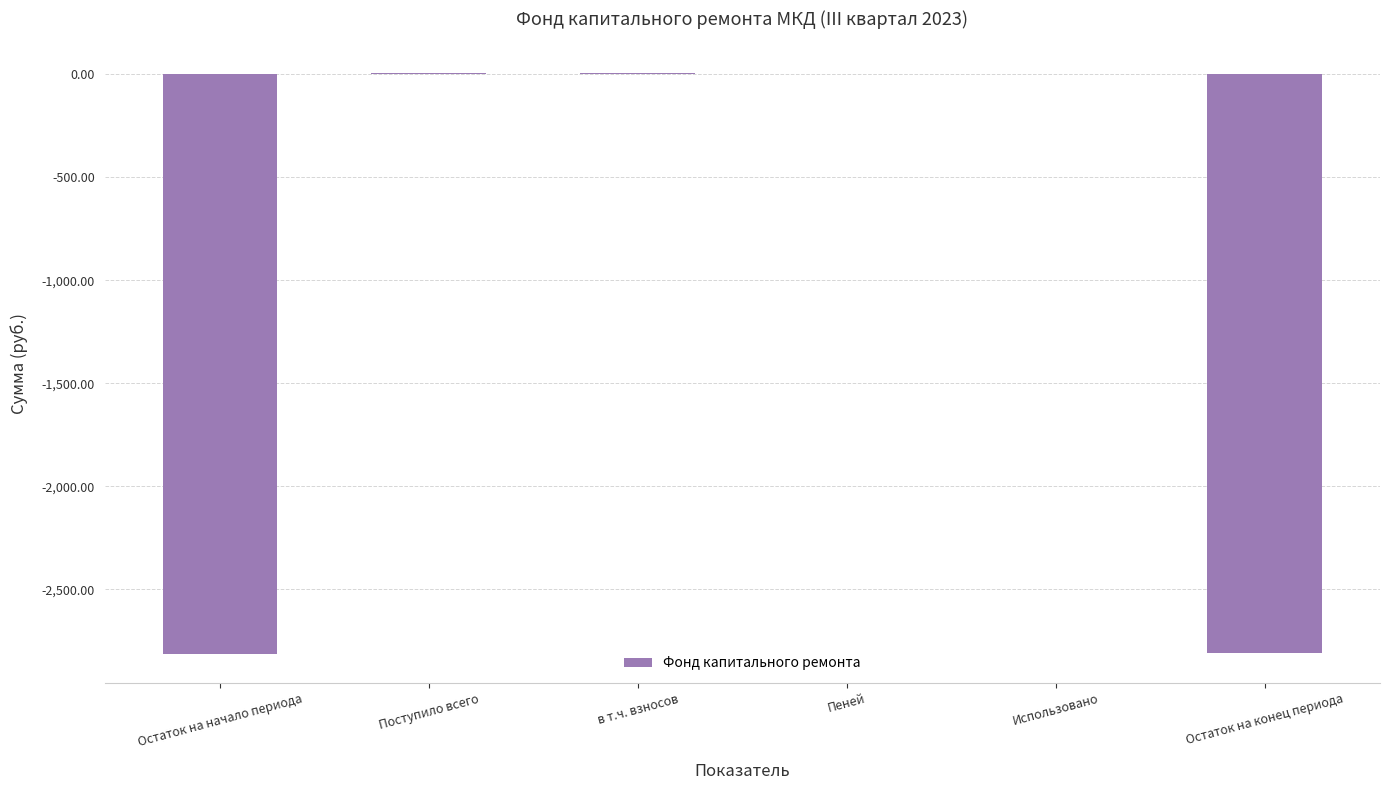

What is the difference between the values at Остаток на начало периода and Остаток на конец периода?

6.3